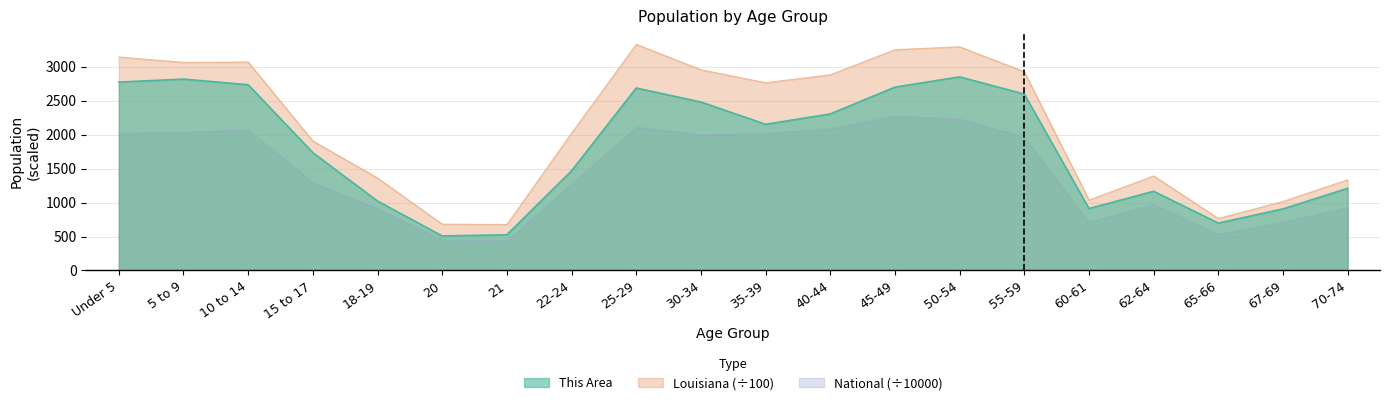

Reading left to right, what are all the values shown in this chart?

This Area: 2773.0	2817.0	2734.0	1734.0	1022.0	509.0	526.0	1468.0	2686.0	2480.0	2152.0	2304.0	2699.0	2850.0	2597.0	912.0	1166.0	698.0	907.0	1210.0
Louisiana: 3142.6	3063.6	3068.4	1905.6	1362.2	682.5	677.6	2023.0	3329.2	2955.1	2764.8	2881.2	3250.5	3293.3	2925.7	1036.9	1393.1	766.6	1017.0	1336.3
National: 2020.1	2034.9	2067.7	1295.4	908.6	451.9	435.4	1271.3	2110.2	1996.2	2018.0	2089.1	2270.9	2229.8	1966.5	711.4	970.4	532.0	711.5	927.8